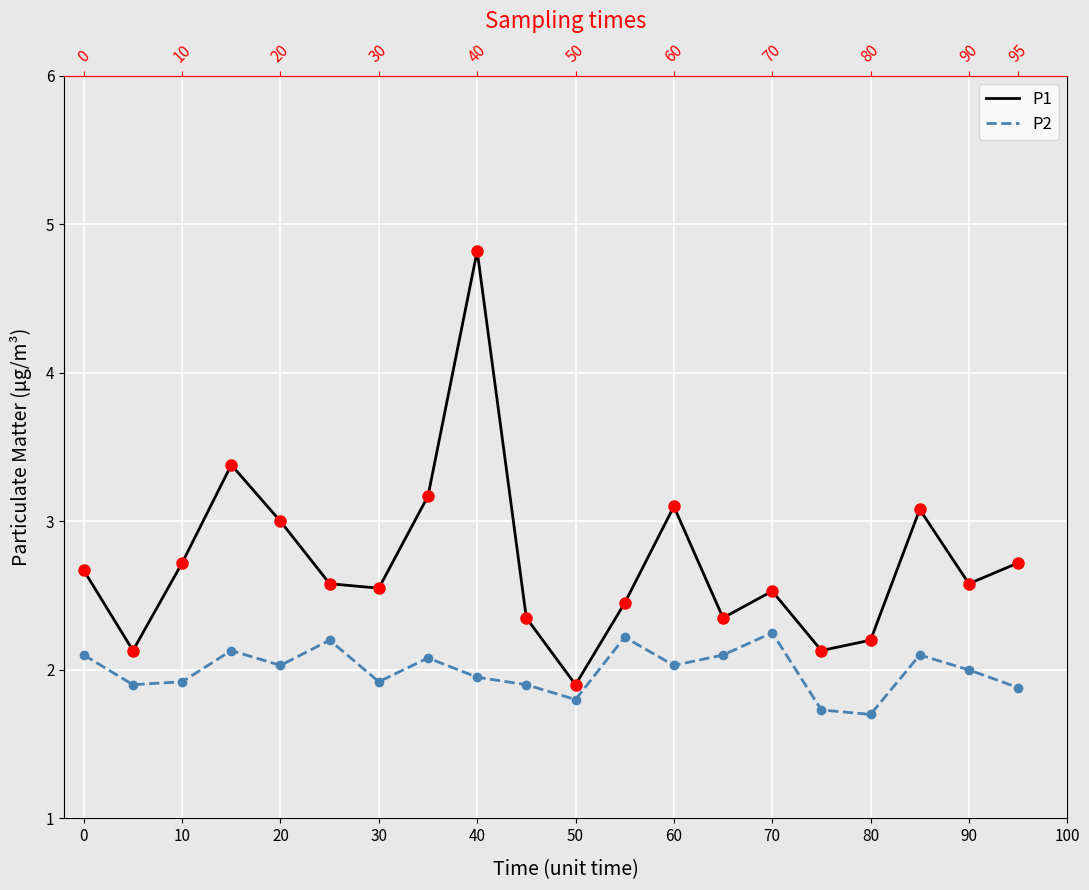

Reading right to left, extract all data points from this chart.

P1: 2.7	2.6	3.1	2.2	2.1	2.5	2.4	3.1	2.5	1.9	2.4	4.8	3.2	2.5	2.6	3.0	3.4	2.7	2.1	2.7
P2: 1.9	2.0	2.1	1.7	1.7	2.2	2.1	2.0	2.2	1.8	1.9	1.9	2.1	1.9	2.2	2.0	2.1	1.9	1.9	2.1